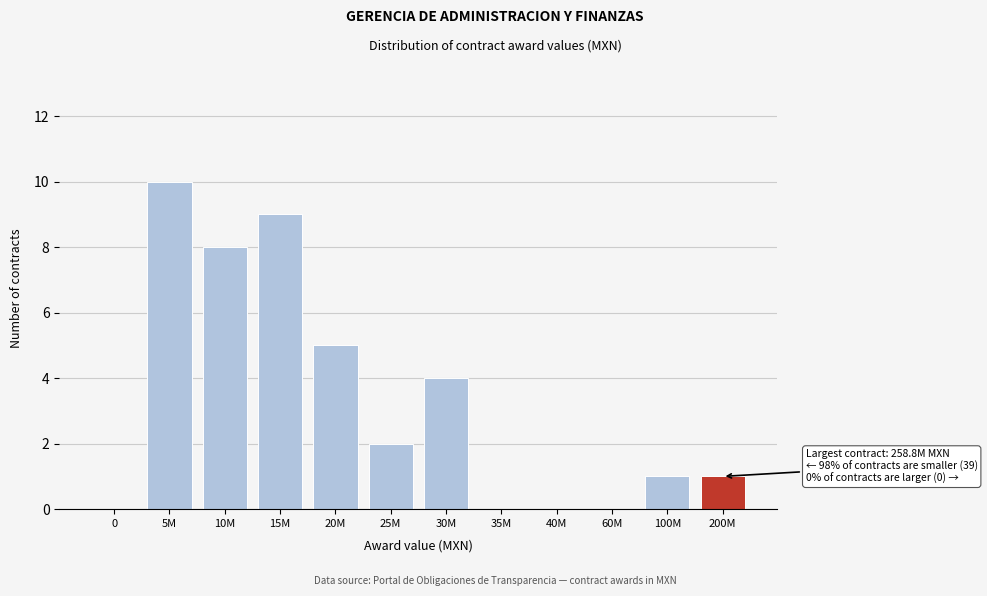

Reading left to right, list all the values displayed in this chart.

0=0	5M=10	10M=8	15M=9	20M=5	25M=2	30M=4	35M=0	40M=0	60M=0	100M=1	200M=1